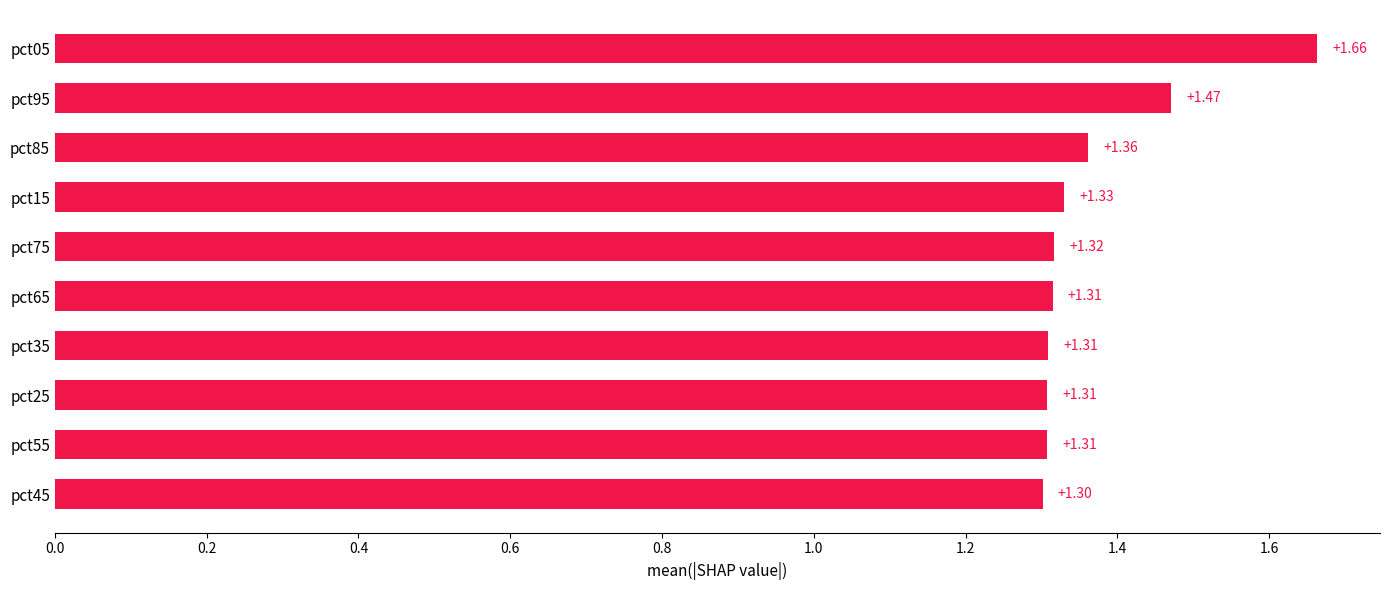

Does the chart contain any negative values?

No